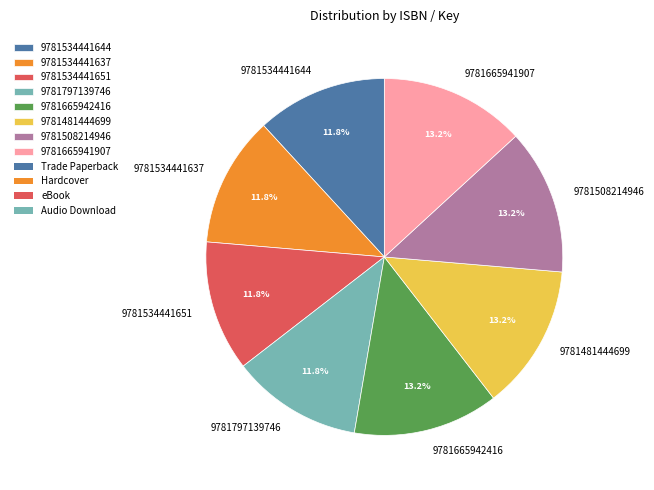

Approximately how many times larger is the value at 9781508214946 compared to 9781481444699?

1.0